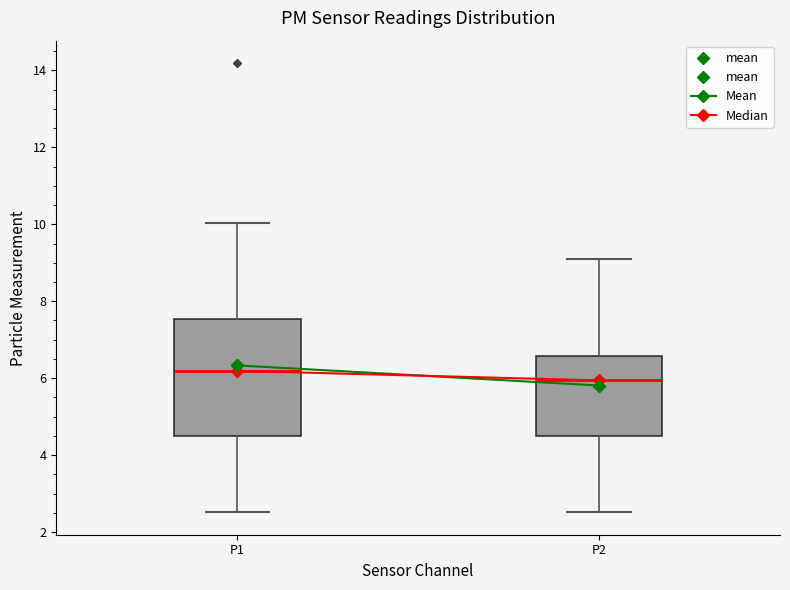

Reading left to right, transcribe this box plot: for each box, give where its median line is, the range the box spans, and where its two whiskers end, as read against the y-axis. The values are not printed on the chart, so give them approximately, as read against the axis.

P1: median 6.2, box 4.6 to 7.6, whiskers 2.6 to 10.0
P2: median 6.0, box 4.4 to 6.6, whiskers 2.6 to 9.0